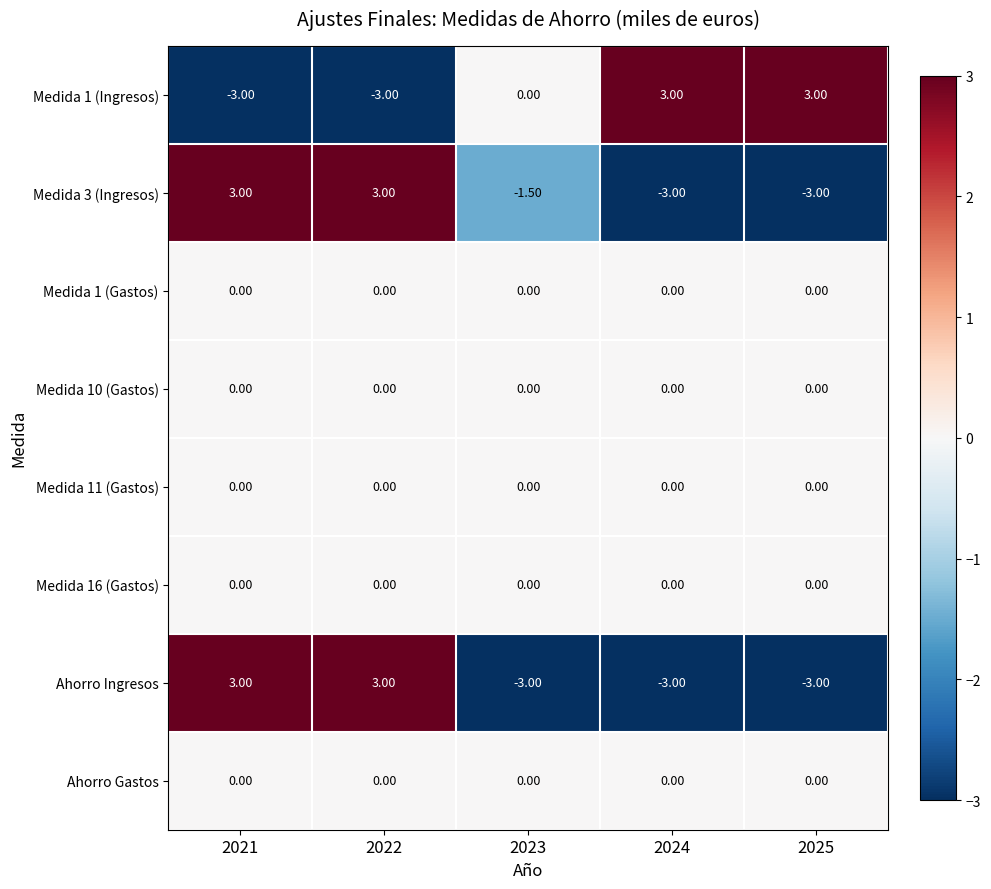

What is the difference between the highest and lowest values at 2024?

6.0